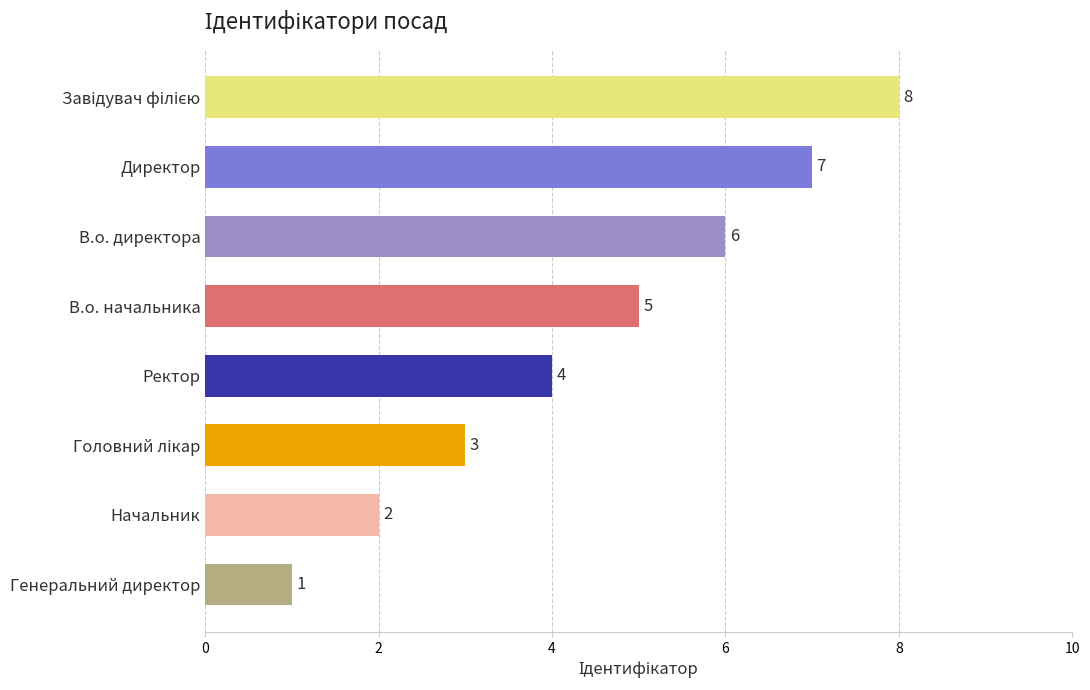

Reading top to bottom, extract all data points from this chart.

8	7	6	5	4	3	2	1